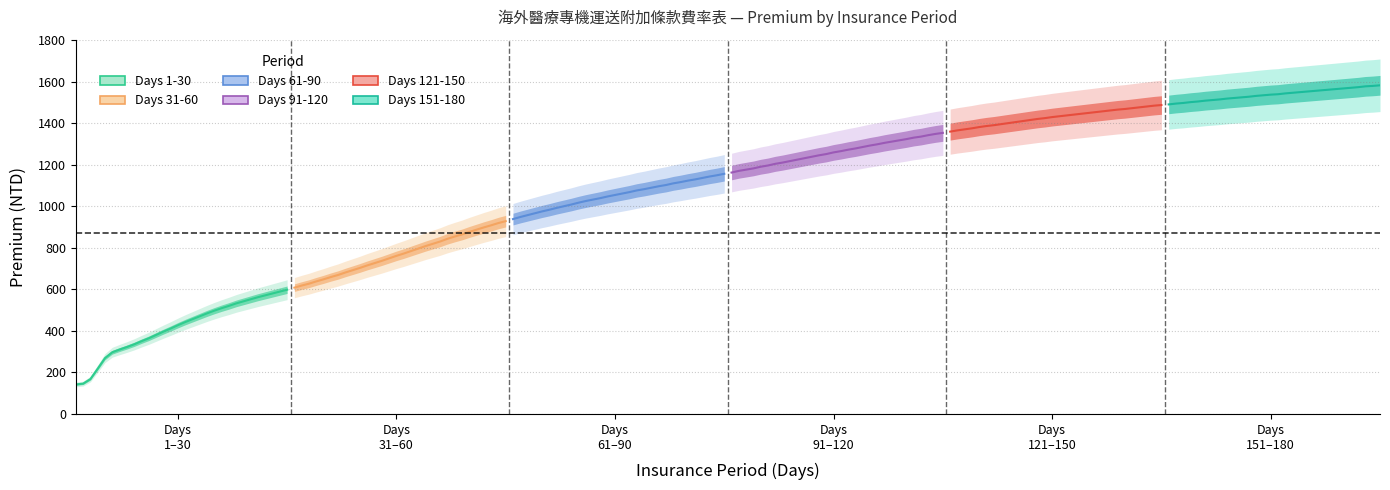

What is the difference between the 151-180 values at 5 and 29?

75